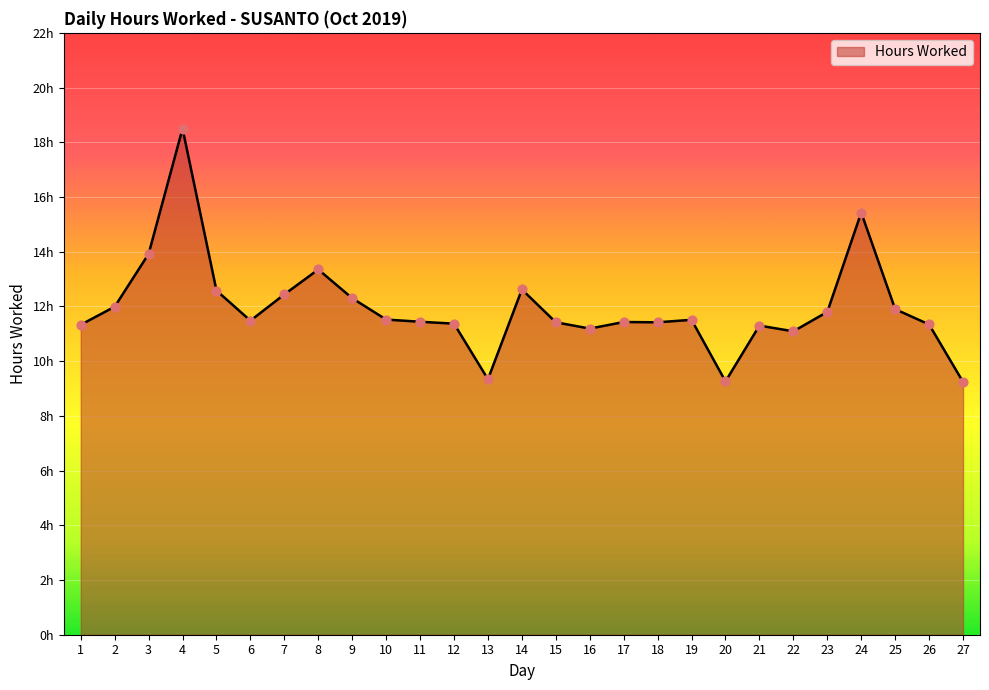

What is the ratio of the value at 14 to the value at 17?

1.1